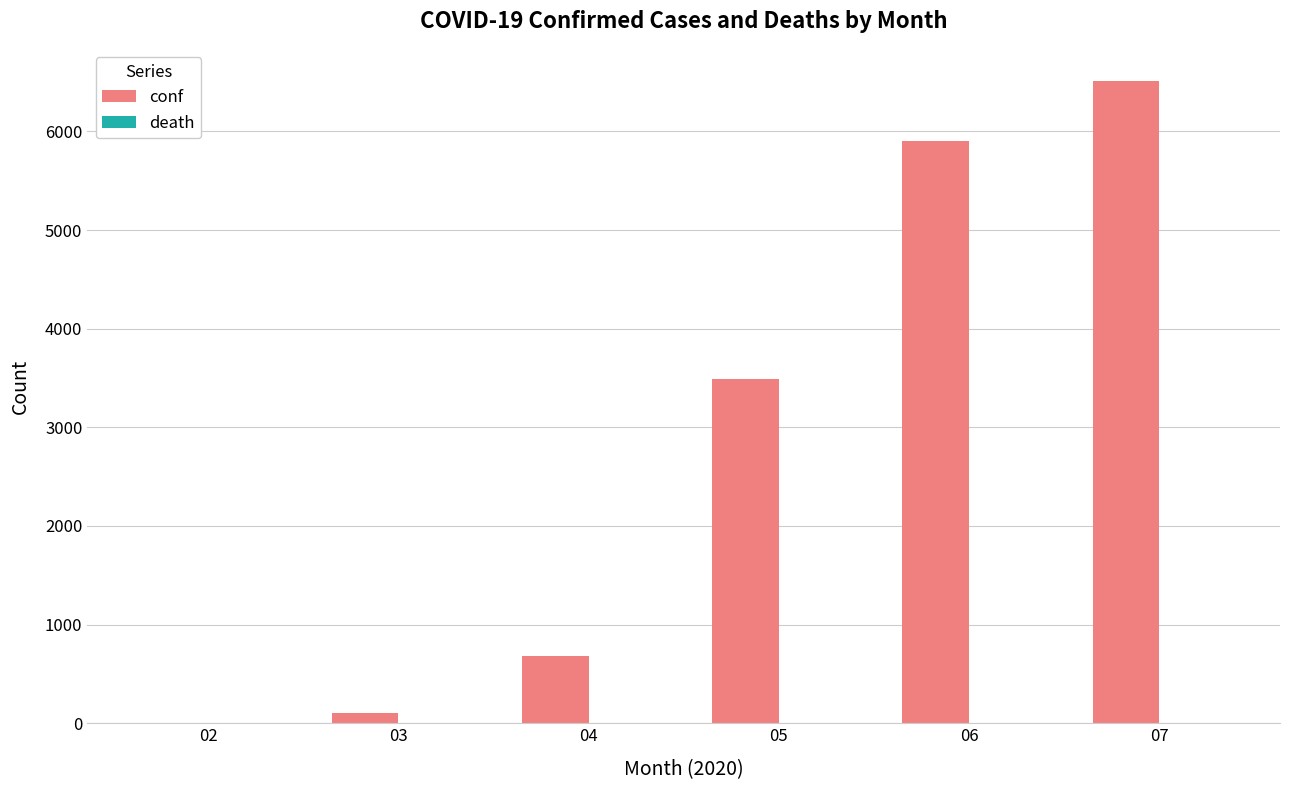

Is it true that the value at 07 is 10884?

False